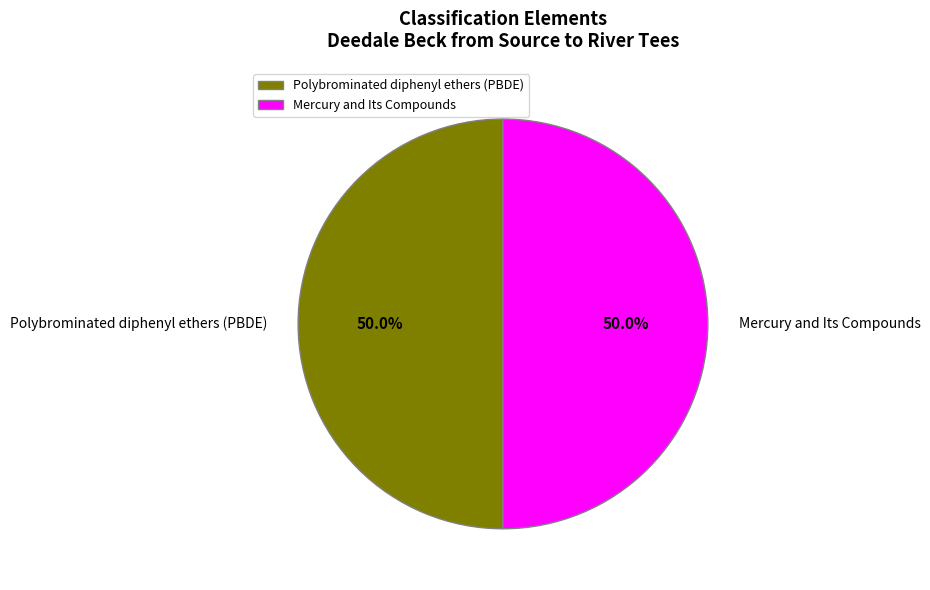

What is the ratio of the value at Mercury and Its Compounds to the value at Polybrominated diphenyl ethers (PBDE)?

1.0